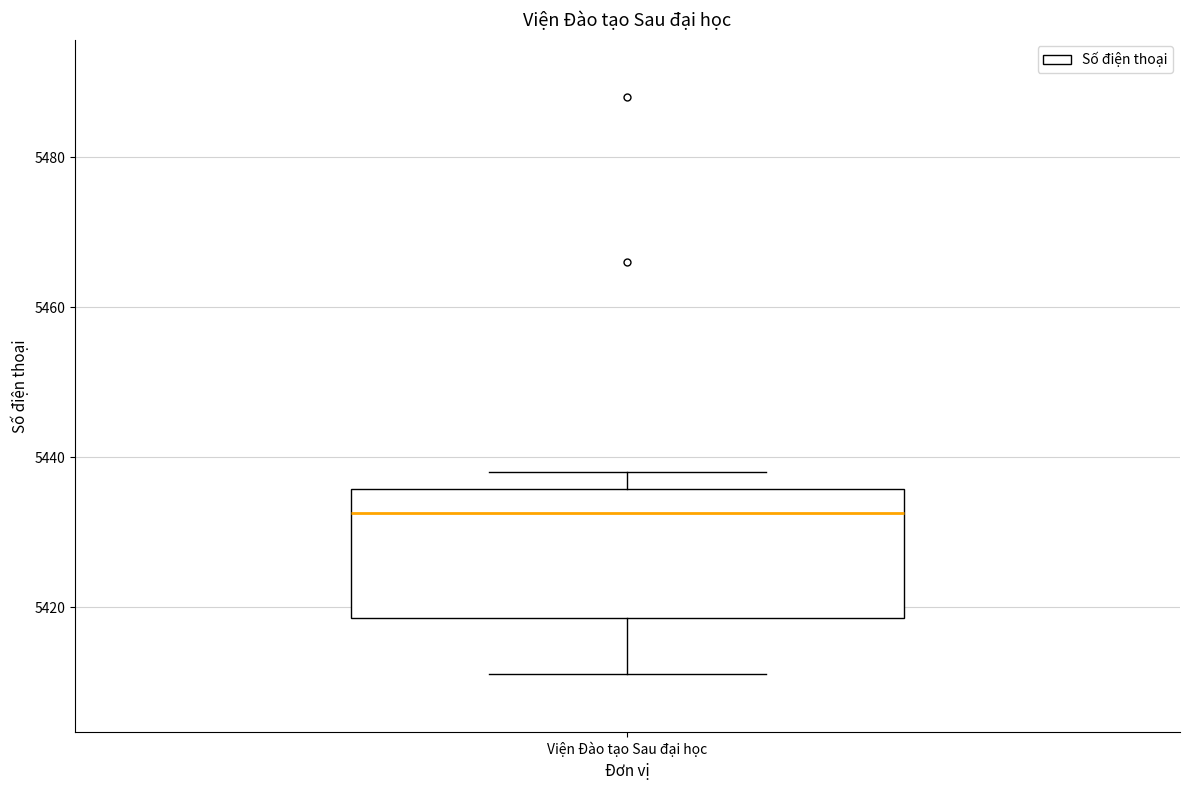

Transcribe this box plot: give where the median line is, the range the box spans, and where the two whiskers end, as read against the y-axis. The values are not printed on the chart, so give them approximately, as read against the axis.

median 5432, box 5418 to 5436, whiskers 5412 to 5438